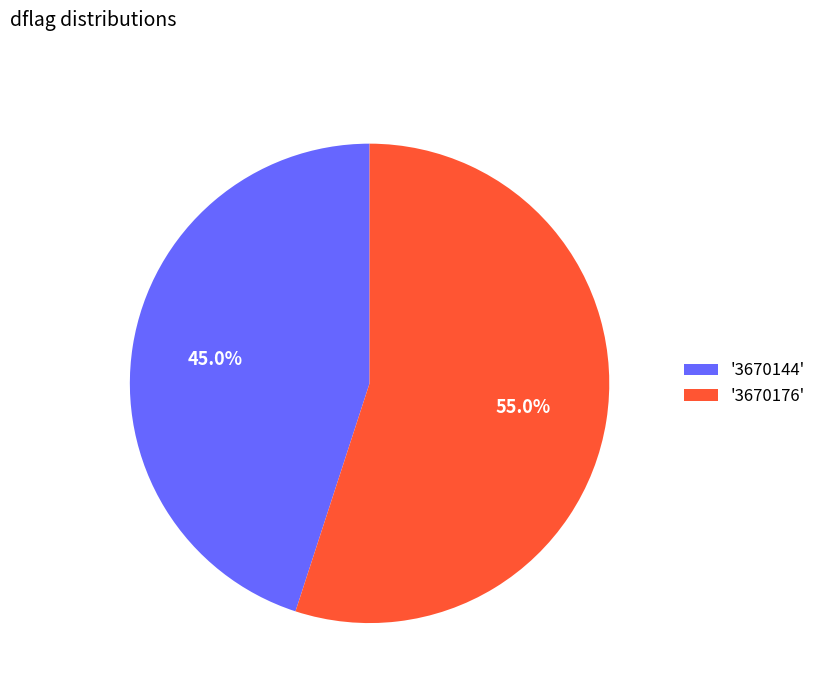

Is there any slice that represents more than half of the pie?

Yes